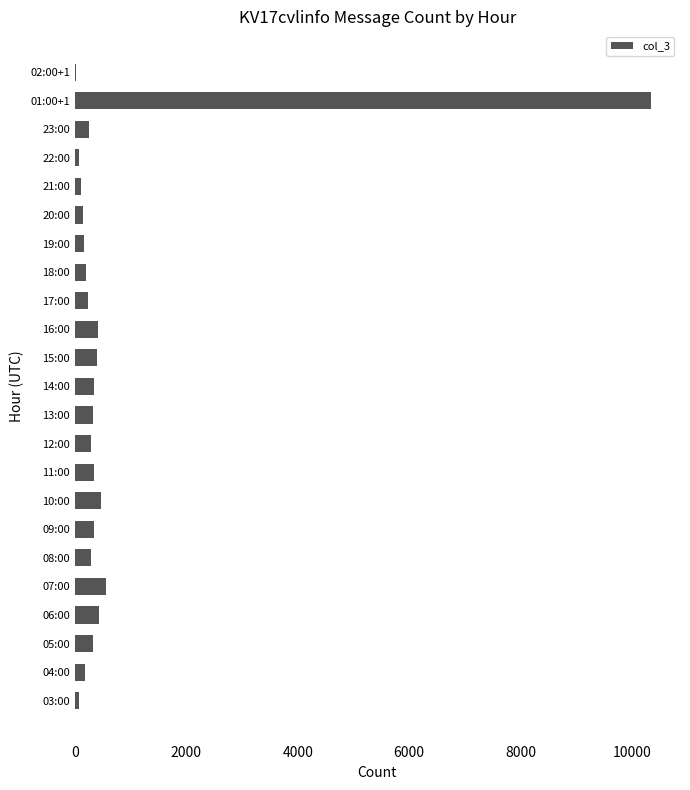

The chart shows a value of 289 at 12:00. True or false?

True